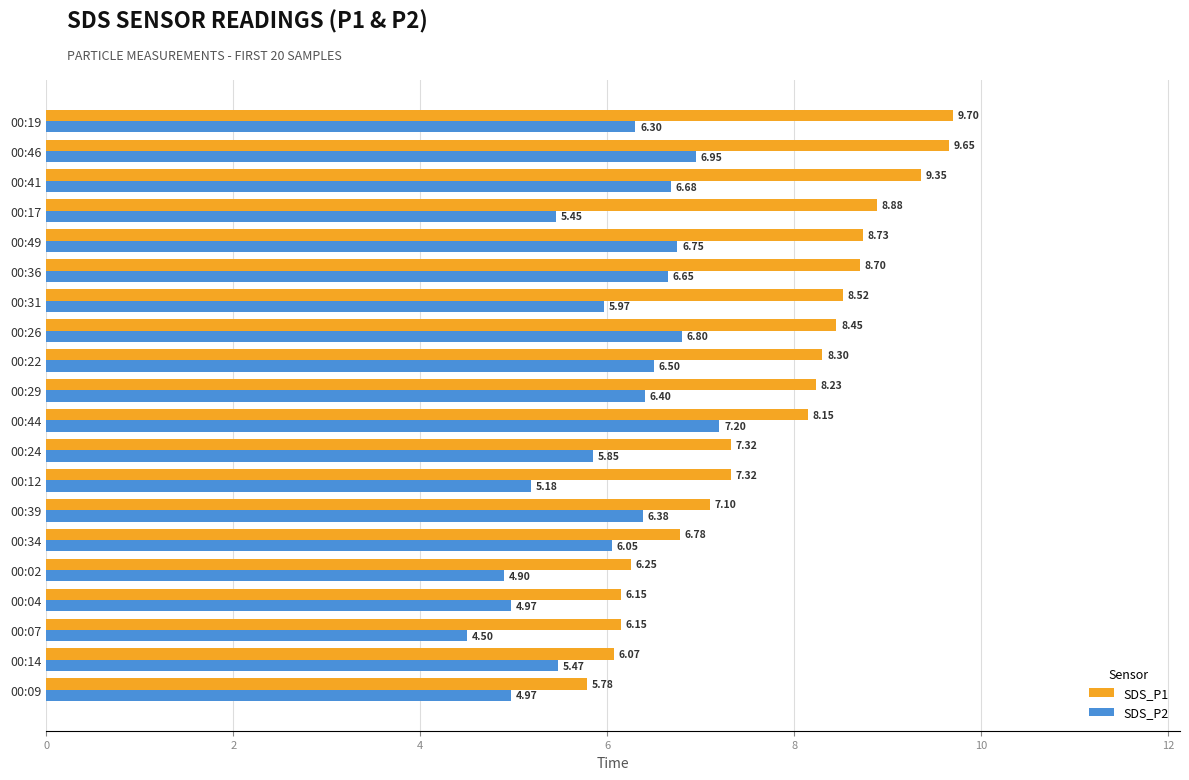

What is the difference between the highest and lowest values at 00:46?

2.7